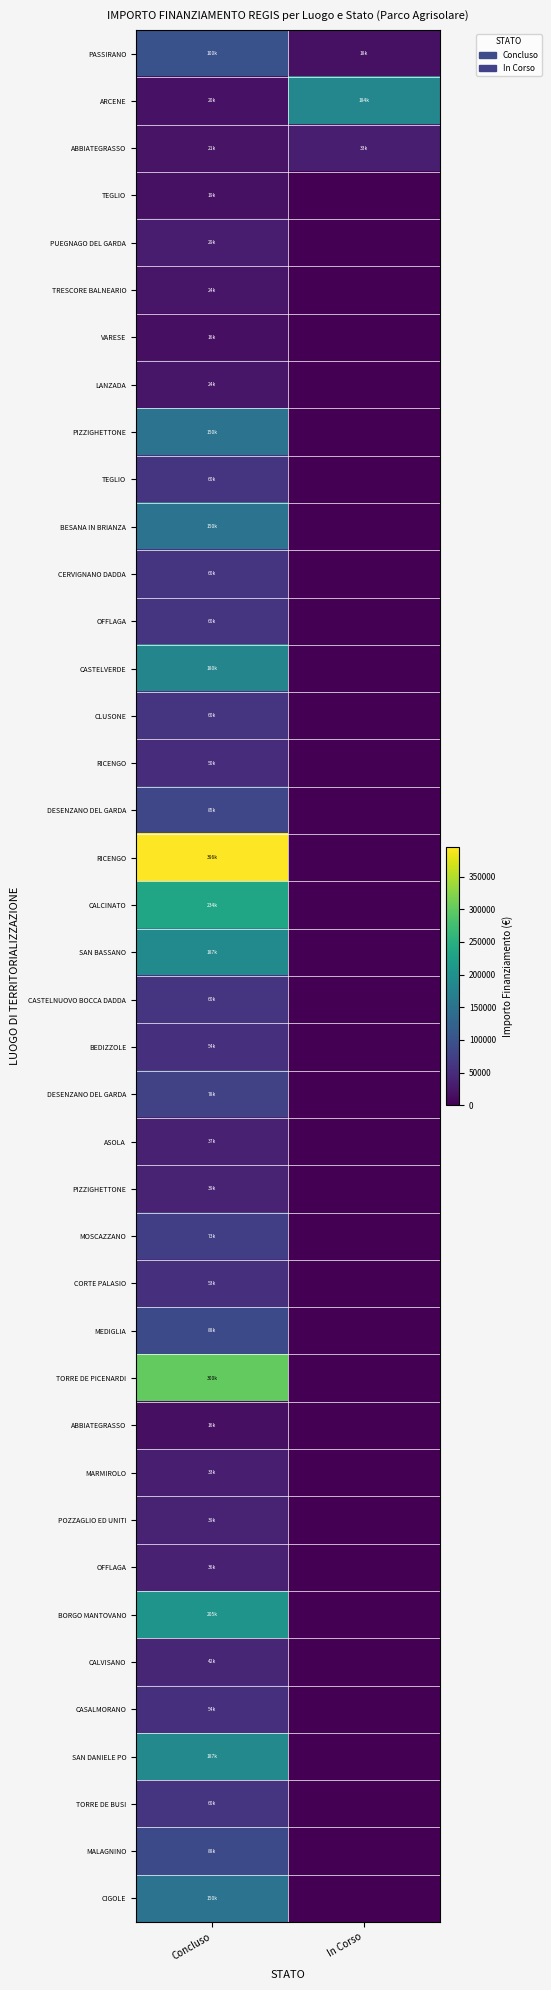

Between Concluso and In Corso, which is larger?

Concluso